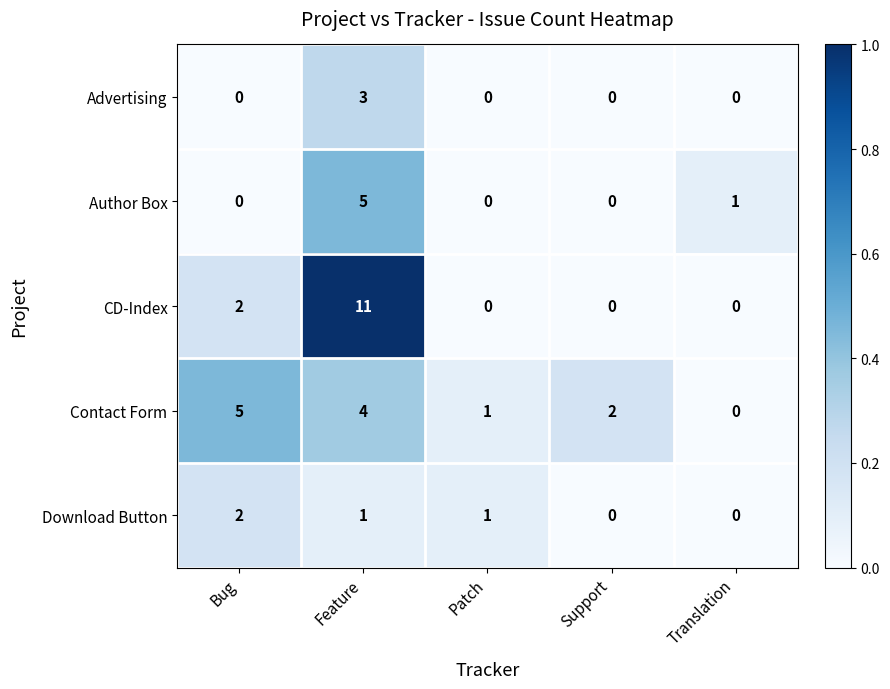

At which label is CD-Index closest to 5?

Bug